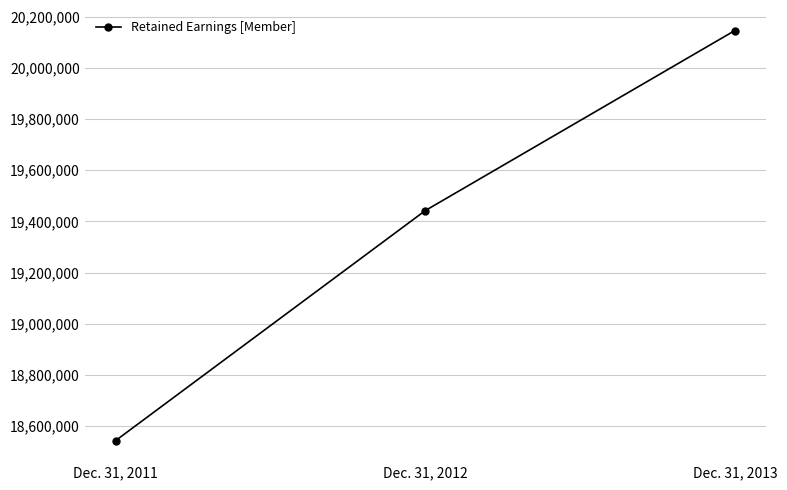

Reading left to right, extract all data points from this chart.

Dec. 31, 2011=18543276	Dec. 31, 2012=19442288	Dec. 31, 2013=20146308